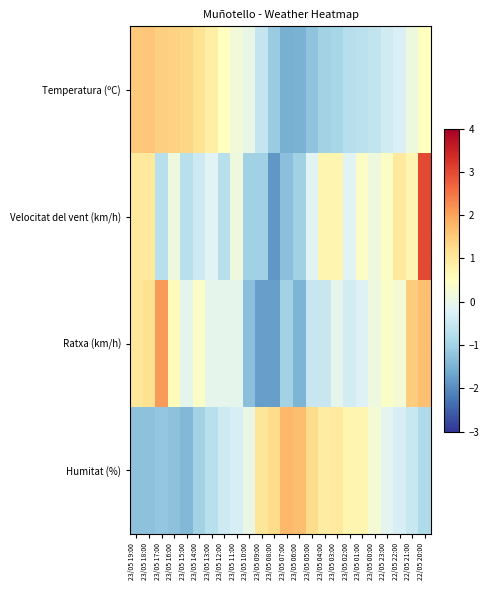

Reading left to right, what are all the values shown in this chart?

Temperatura (ºC): 23/05 19:00=1.5	23/05 18:00=1.6	23/05 17:00=1.4	23/05 16:00=1.4	23/05 15:00=1.3	23/05 14:00=1.1	23/05 13:00=0.9	23/05 12:00=0.5	23/05 11:00=0.2	23/05 10:00=0.0	23/05 09:00=-0.6	23/05 08:00=-1.1	23/05 07:00=-1.5	23/05 06:00=-1.5	23/05 05:00=-1.2	23/05 04:00=-1.0	23/05 03:00=-0.9	23/05 02:00=-0.8	23/05 01:00=-0.7	23/05 00:00=-0.6	22/05 23:00=-0.4	22/05 22:00=-0.2	22/05 21:00=0.1	22/05 20:00=0.5
Velocitat del vent (km/h): 23/05 19:00=1.0	23/05 18:00=1.0	23/05 17:00=-0.7	23/05 16:00=0.1	23/05 15:00=-0.7	23/05 14:00=-0.4	23/05 13:00=-0.2	23/05 12:00=-0.7	23/05 11:00=0.1	23/05 10:00=-1.0	23/05 09:00=-1.0	23/05 08:00=-1.9	23/05 07:00=-1.3	23/05 06:00=-1.0	23/05 05:00=-0.2	23/05 04:00=0.7	23/05 03:00=0.7	23/05 02:00=-0.2	23/05 01:00=0.4	23/05 00:00=0.1	22/05 23:00=0.4	22/05 22:00=1.0	22/05 21:00=0.7	22/05 20:00=3.0
Ratxa (km/h): 23/05 19:00=1.0	23/05 18:00=1.2	23/05 17:00=2.1	23/05 16:00=0.6	23/05 15:00=-0.1	23/05 14:00=0.4	23/05 13:00=-0.1	23/05 12:00=-0.1	23/05 11:00=-0.1	23/05 10:00=-1.3	23/05 09:00=-1.8	23/05 08:00=-1.8	23/05 07:00=-1.0	23/05 06:00=-1.4	23/05 05:00=-0.5	23/05 04:00=-0.5	23/05 03:00=-0.1	23/05 02:00=-0.4	23/05 01:00=-0.2	23/05 00:00=0.1	22/05 23:00=0.4	22/05 22:00=0.3	22/05 21:00=1.5	22/05 20:00=1.6
Humitat (%): 23/05 19:00=-1.3	23/05 18:00=-1.3	23/05 17:00=-1.2	23/05 16:00=-1.3	23/05 15:00=-1.4	23/05 14:00=-1.0	23/05 13:00=-0.7	23/05 12:00=-0.4	23/05 11:00=-0.3	23/05 10:00=0.0	23/05 09:00=1.1	23/05 08:00=1.3	23/05 07:00=1.7	23/05 06:00=1.7	23/05 05:00=1.3	23/05 04:00=0.9	23/05 03:00=1.0	23/05 02:00=0.7	23/05 01:00=0.7	23/05 00:00=0.2	22/05 23:00=-0.1	22/05 22:00=-0.3	22/05 21:00=-0.5	22/05 20:00=-0.9